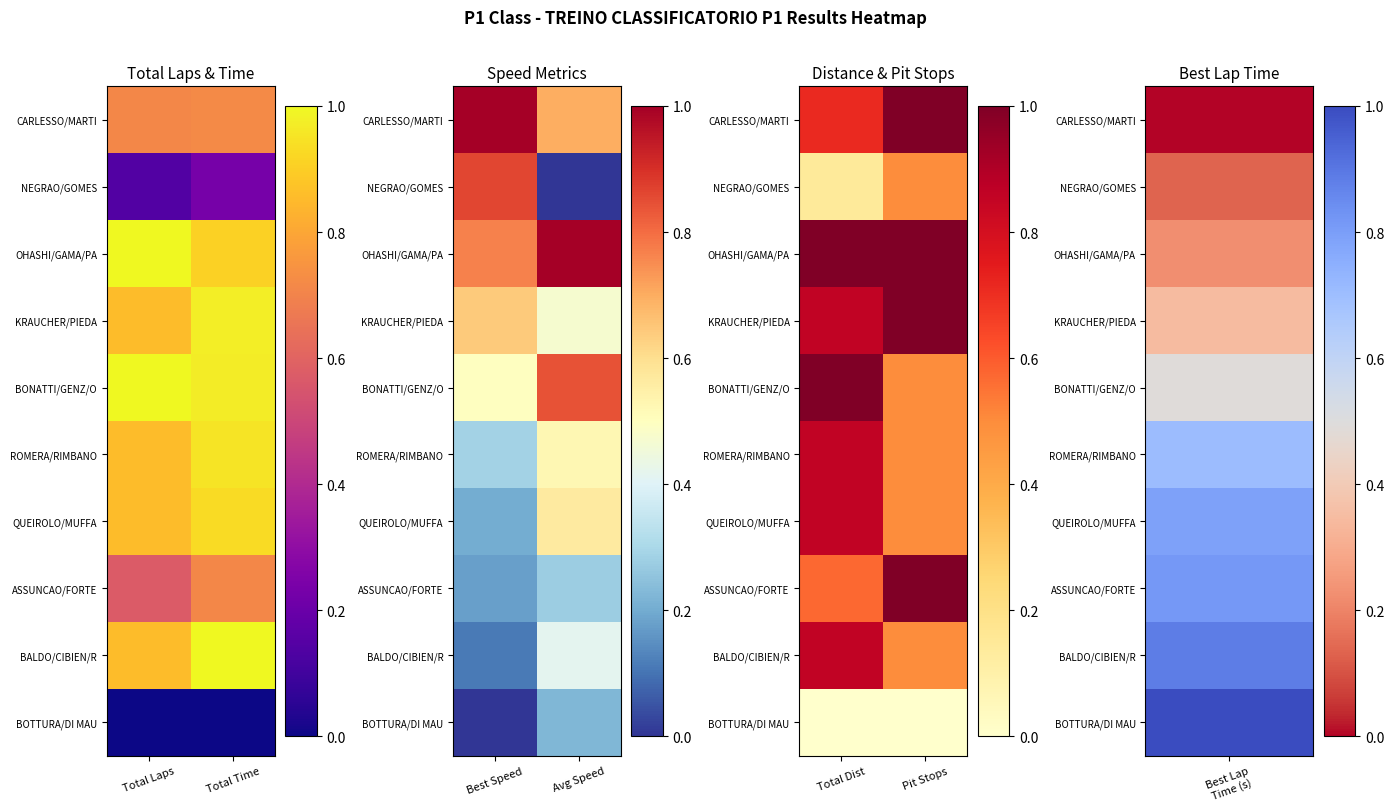

List the series in order of their peak value, lowest first.

BOTTURA/DI MAU, NEGRAO/GOMES, ROMERA/RIMBANO, QUEIROLO/MUFFA, BALDO/CIBIEN/R, CARLESSO/MARTI, KRAUCHER/PIEDA, ASSUNCAO/FORTE, OHASHI/GAMA/PA, BONATTI/GENZ/O